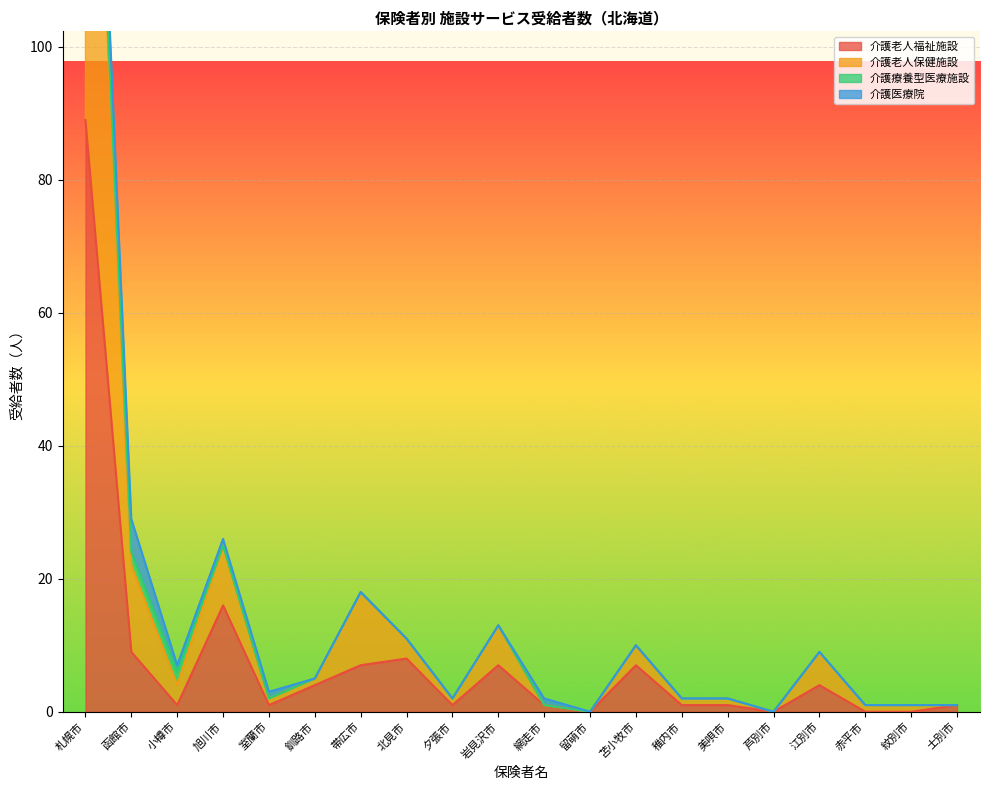

What is the sum of the 介護老人保健施設 values at 釧路市 and 紋別市?

6